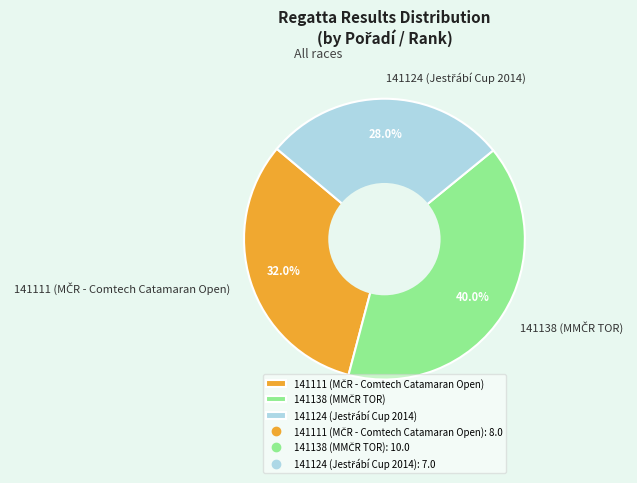

Is there a majority slice in this chart?

No